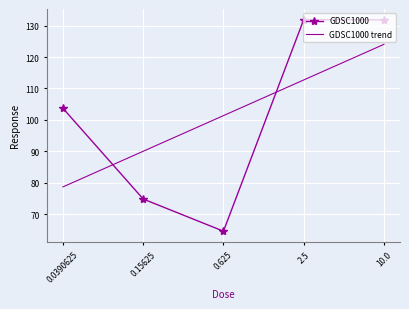

True or false: GDSC1000 has a value of 131.9 at 2.5.

True